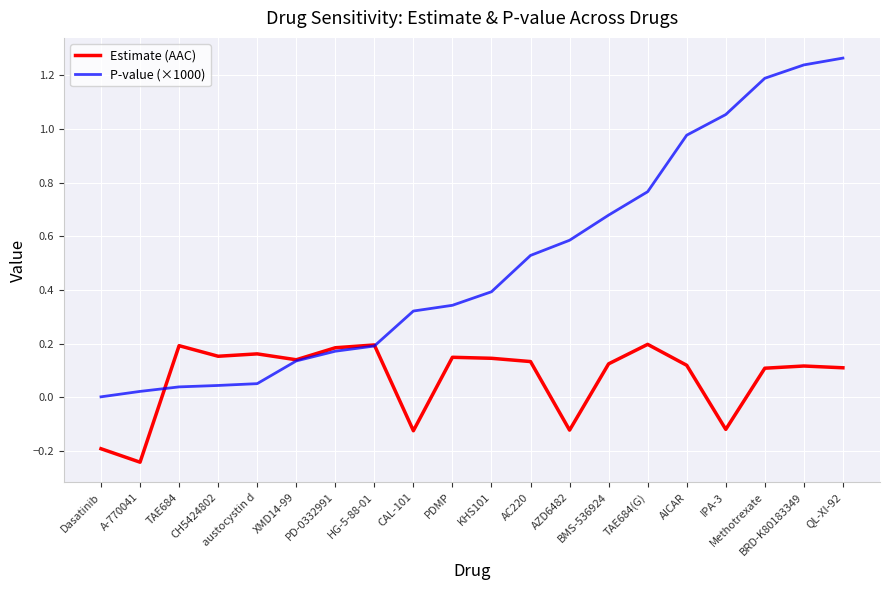

How many values in the Estimate (AAC) series are below 0?

5